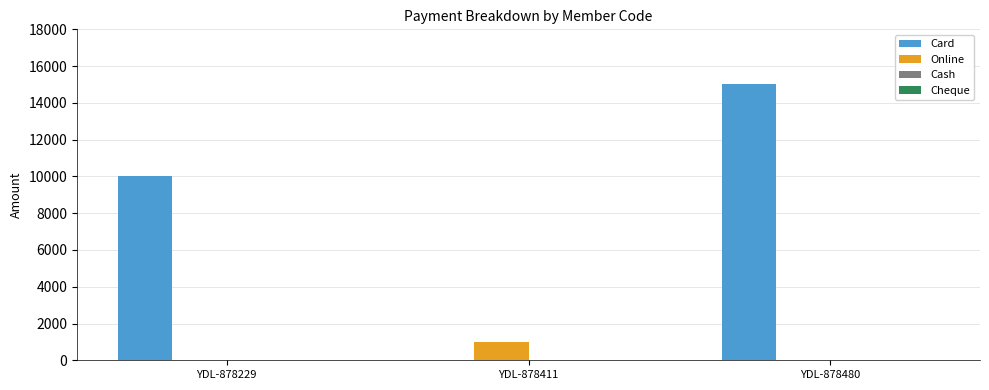

Which series has the widest spread of values?

Card